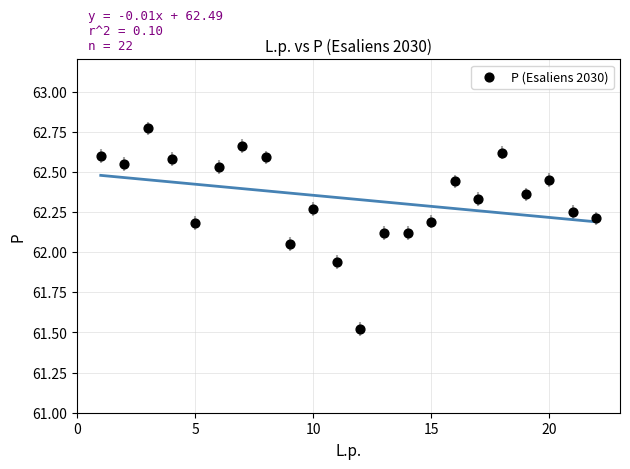

What is the range of X values (max minus min)?

21.0